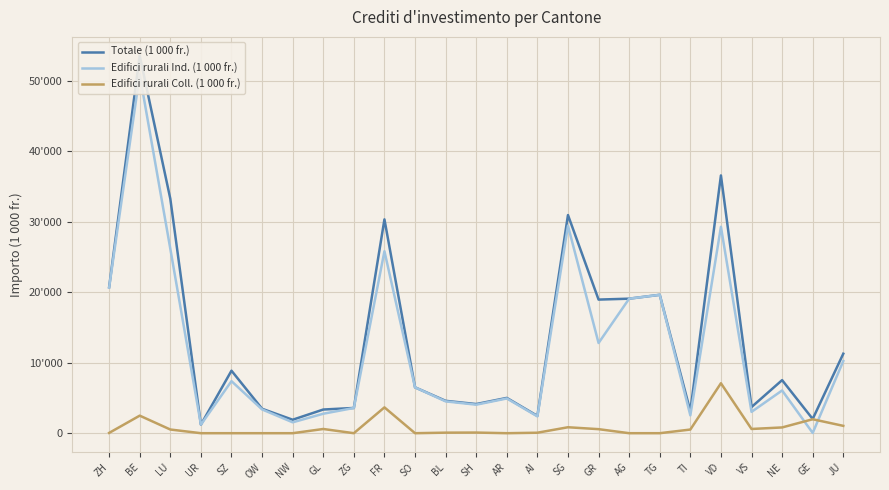

Reading right to left, list all the values displayed in this chart.

Totale (1 000 fr.): JU=11282.6	GE=2019.0	NE=7532.3	VS=3710.8	VD=36586.1	TI=3129.7	TG=19641.5	AG=19094.0	GR=18964.2	SG=30960.2	AI=2456.0	AR=5009.0	SH=4136.6	BL=4594.2	SO=6507.9	FR=30348.0	ZG=3581.4	GL=3359.5	NW=1910.0	OW=3465.8	SZ=8870.0	UR=1212.0	LU=33277.2	BE=53571.4	ZH=20722.8
Edifici rurali Ind. (1 000 fr.): JU=10240.5	GE=38.1	NE=6064.2	VS=3025.8	VD=29296.1	TI=2533.1	TG=19641.5	AG=19094.0	GR=12801.3	SG=29440.5	AI=2388.0	AR=4929.0	SH=4046.6	BL=4517.6	SO=6507.9	FR=25825.0	ZG=3581.4	GL=2761.8	NW=1543.7	OW=3375.8	SZ=7387.0	UR=1212.0	LU=26181.8	BE=50920.7	ZH=20682.8
Edifici rurali Coll. (1 000 fr.): JU=1042.1	GE=1980.8	NE=816.0	VS=600.0	VD=7090.0	TI=518.6	TG=0.0	AG=0.0	GR=573.0	SG=844.0	AI=68.0	AR=0.0	SH=90.0	BL=76.6	SO=0.0	FR=3664.0	ZG=0.0	GL=597.7	NW=0.0	OW=0.0	SZ=0.0	UR=0.0	LU=523.0	BE=2490.7	ZH=40.0